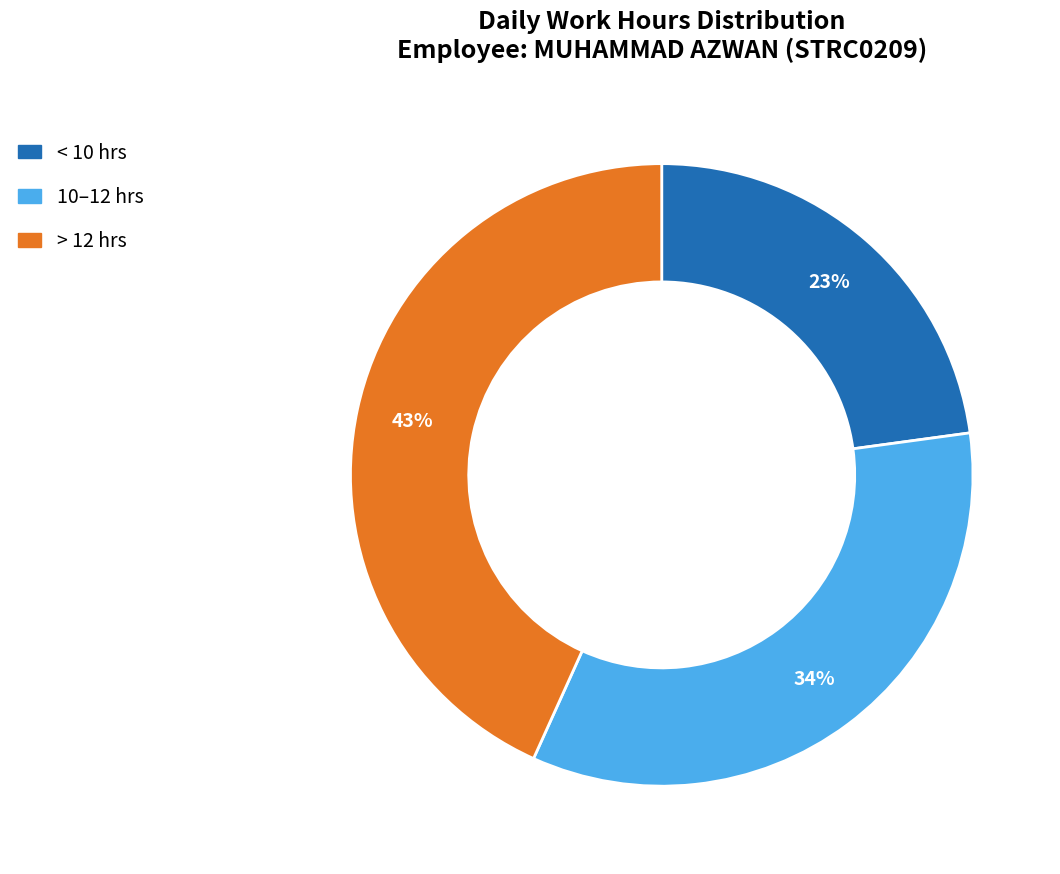

To the nearest percent, what is the average slice percentage?

33%